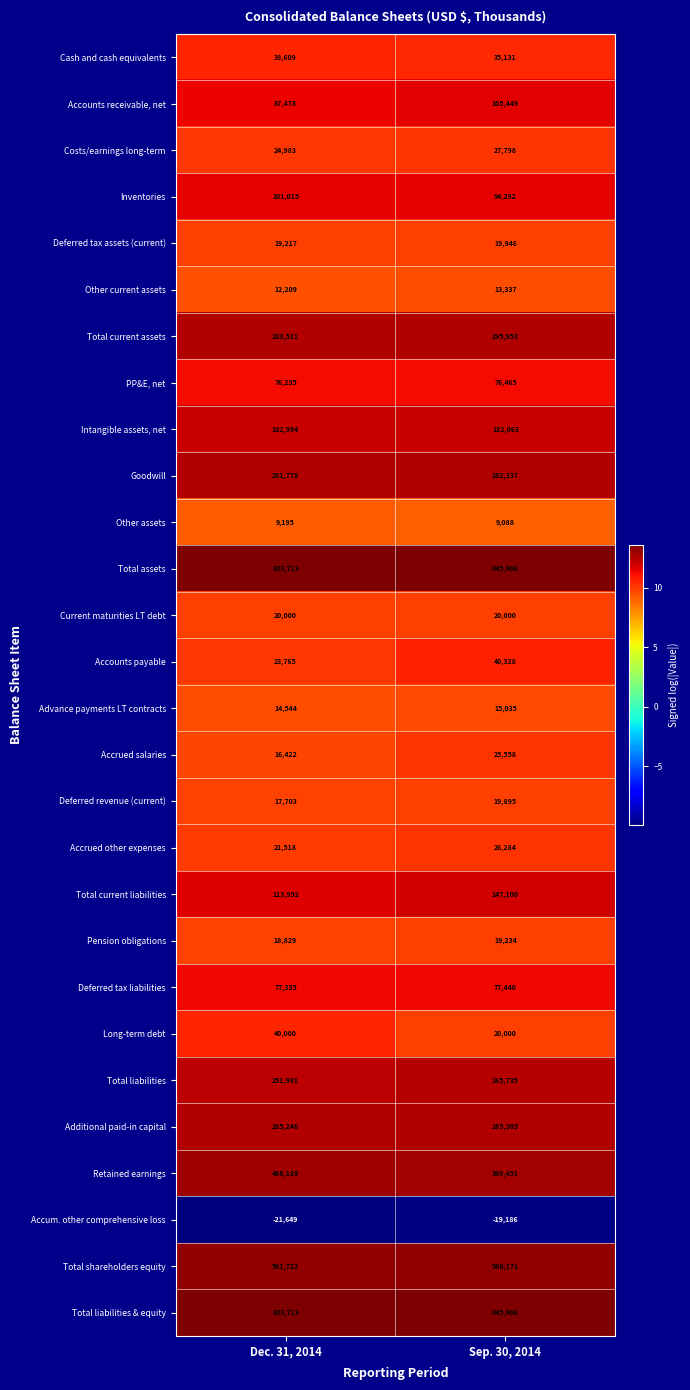

What is the minimum value shown in the chart?

-21649